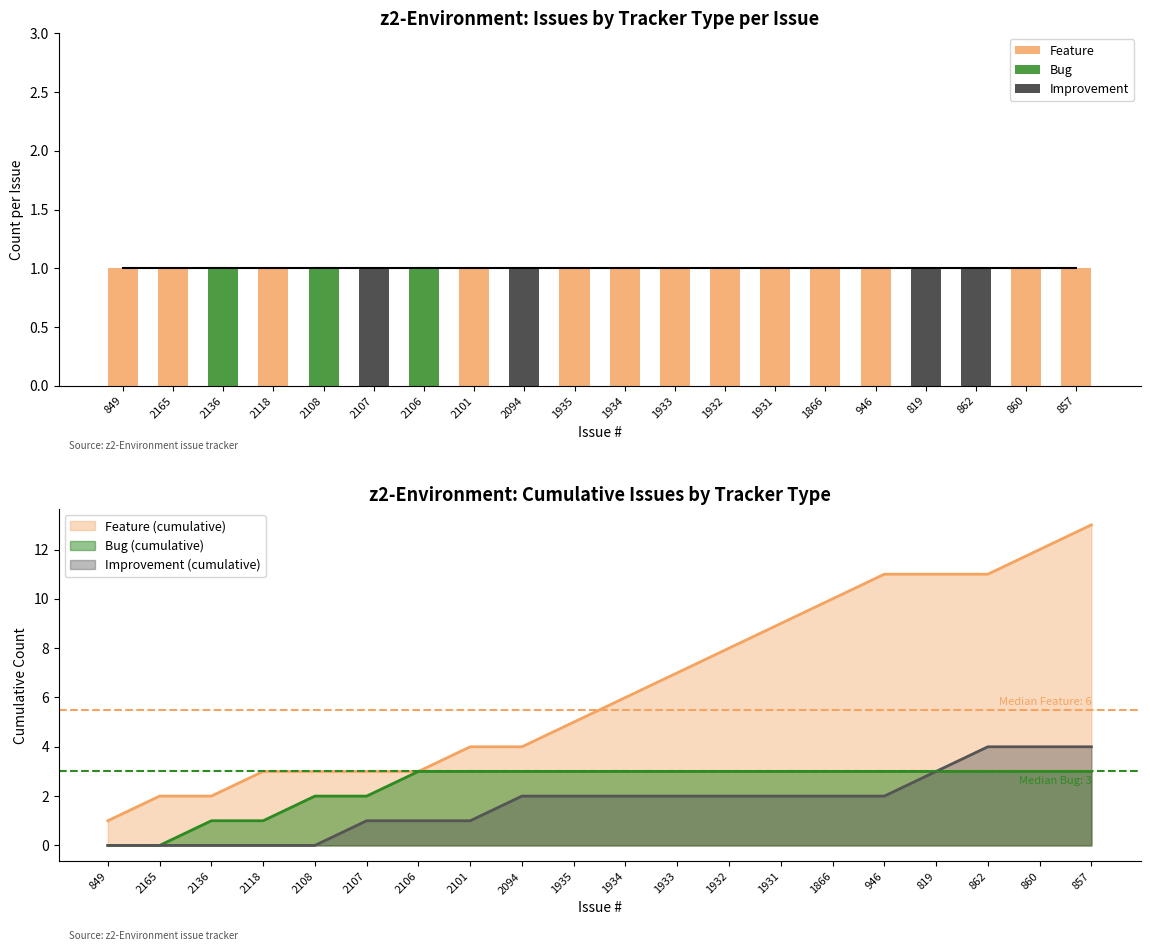

Reading right to left, what are all the values shown in this chart?

Feature: 1	1	0	0	1	1	1	1	1	1	1	0	1	0	0	0	1	0	1	1
Bug: 0	0	0	0	0	0	0	0	0	0	0	0	0	1	0	1	0	1	0	0
Improvement: 0	0	1	1	0	0	0	0	0	0	0	1	0	0	1	0	0	0	0	0